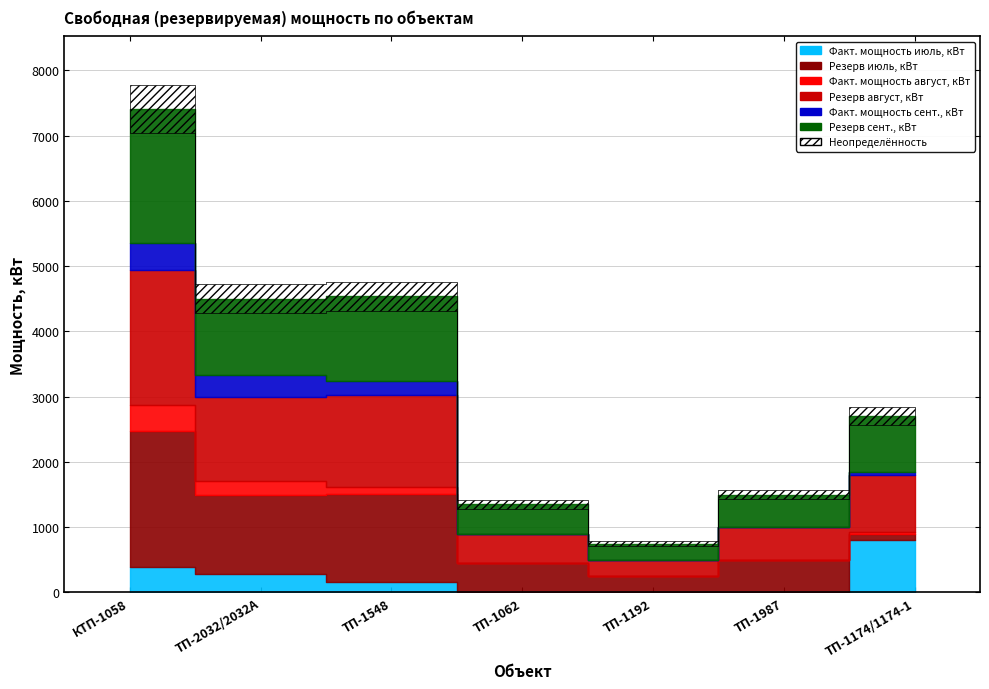

Is the value of Резерв сент., кВт at ТП-1174/1174-1 greater than the value of Факт. мощность июль, кВт at ТП-1174/1174-1?

Yes